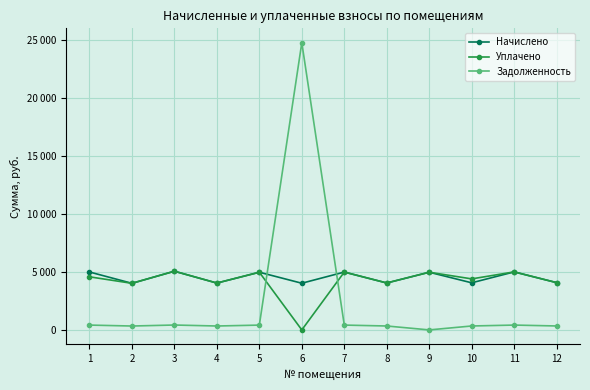

Which series has the largest total across all categories?

Начислено